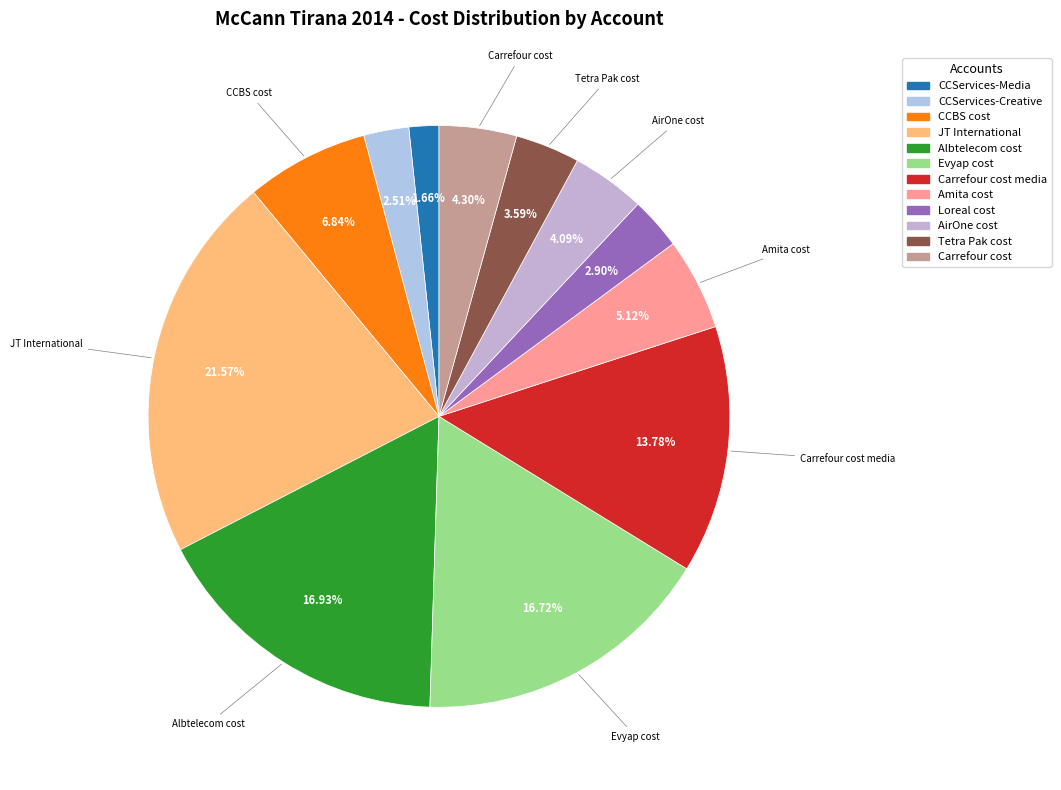

How many segments does this pie chart have?

12